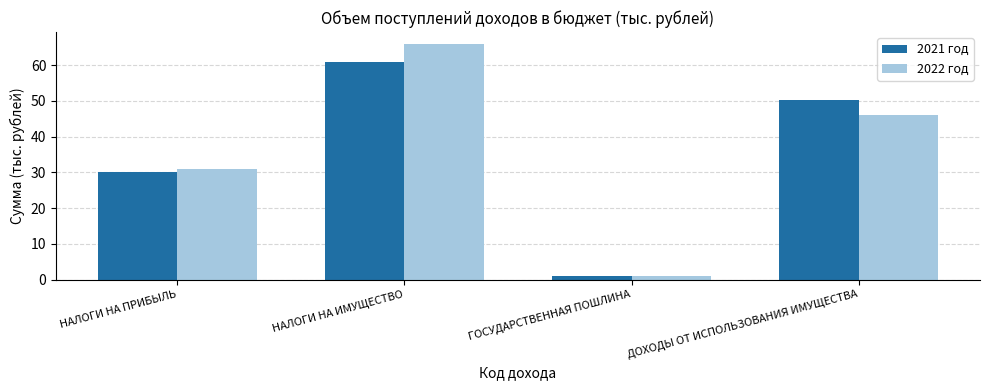

Reading right to left, list all the values displayed in this chart.

2021 год: 50.2	1.0	61.0	30.0
2022 год: 46.2	1.0	66.0	31.0